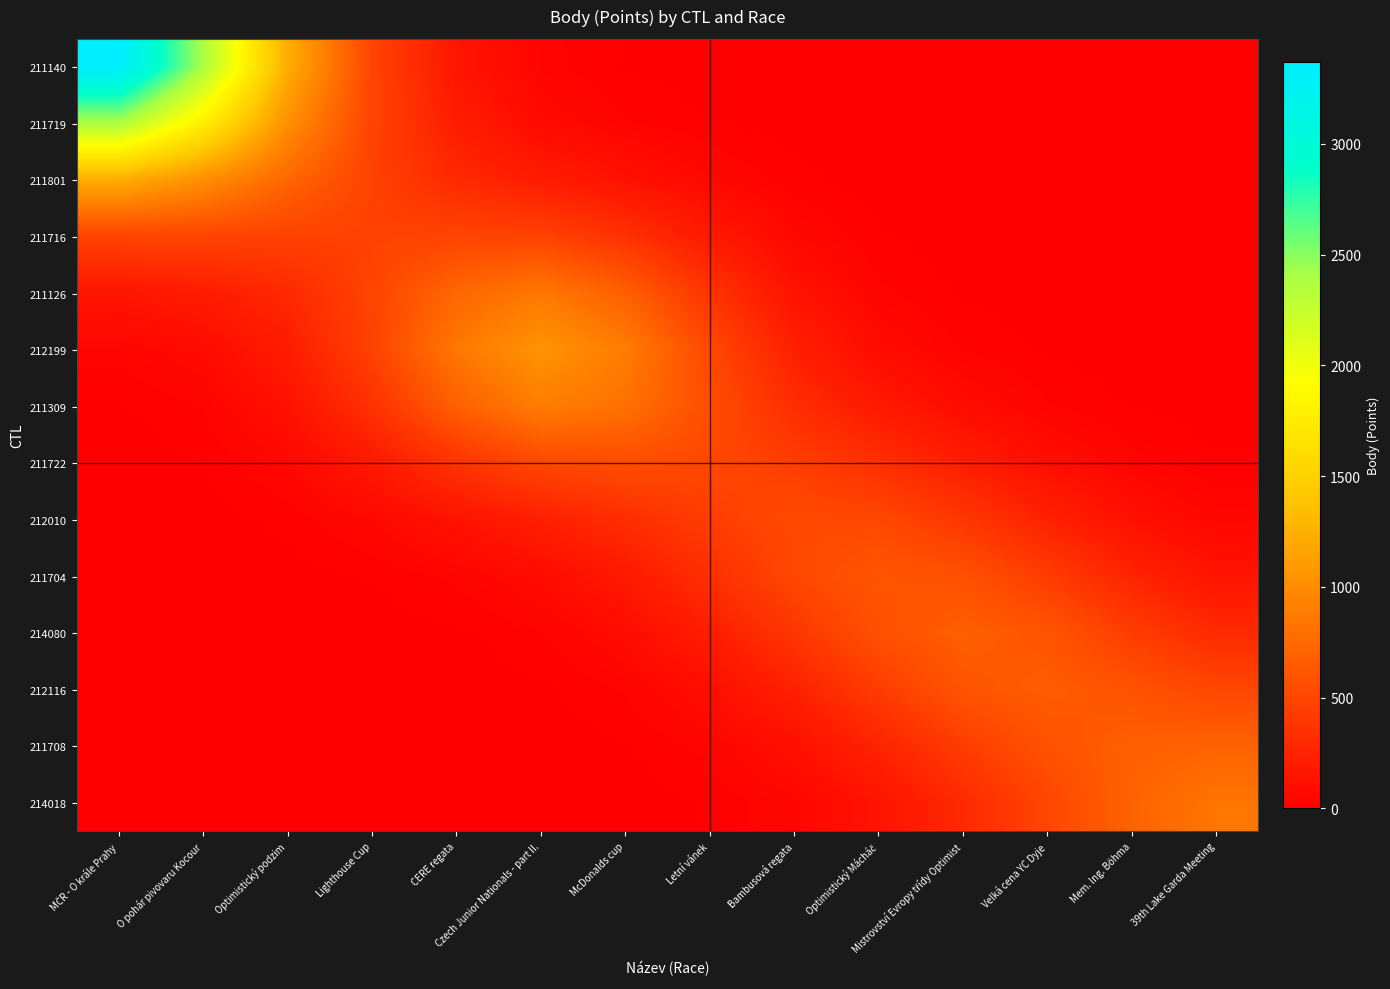

List the series in order of their peak value, highest first.

211140, 211719, 211801, 212199, 211309, 211126, 214018, 211708, 214080, 212116, 211704, 211722, 212010, 211716